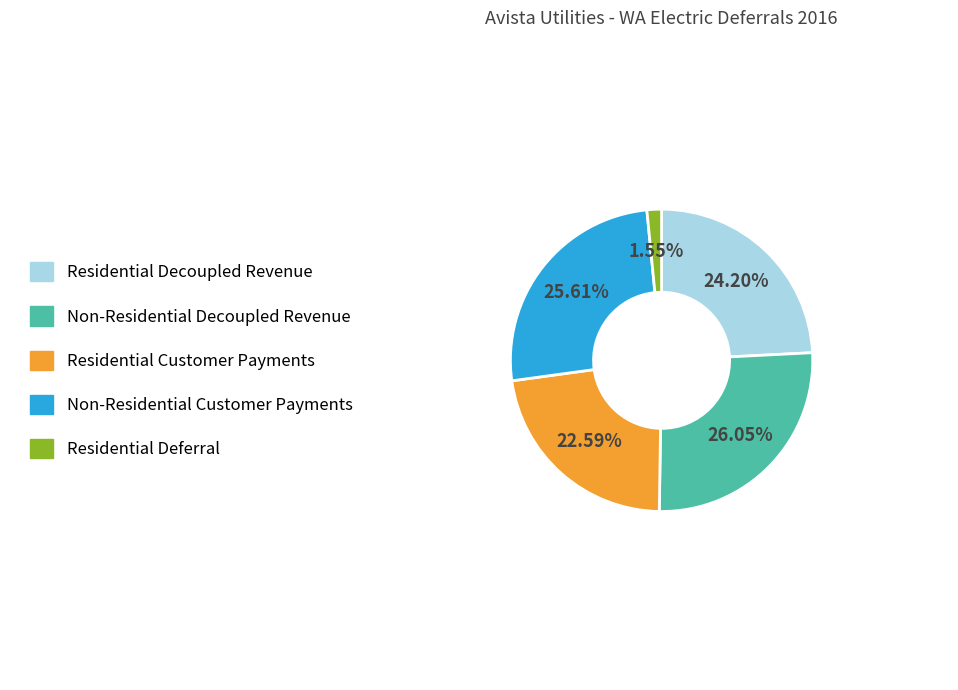

To the nearest percent, what percentage of the pie is Residential Deferral?

2%